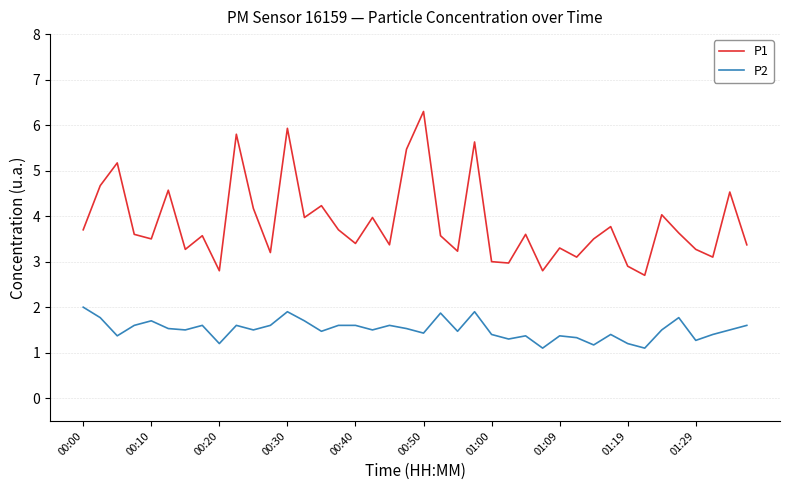

Rank the series by their average value, from lowest to highest.

P2, P1